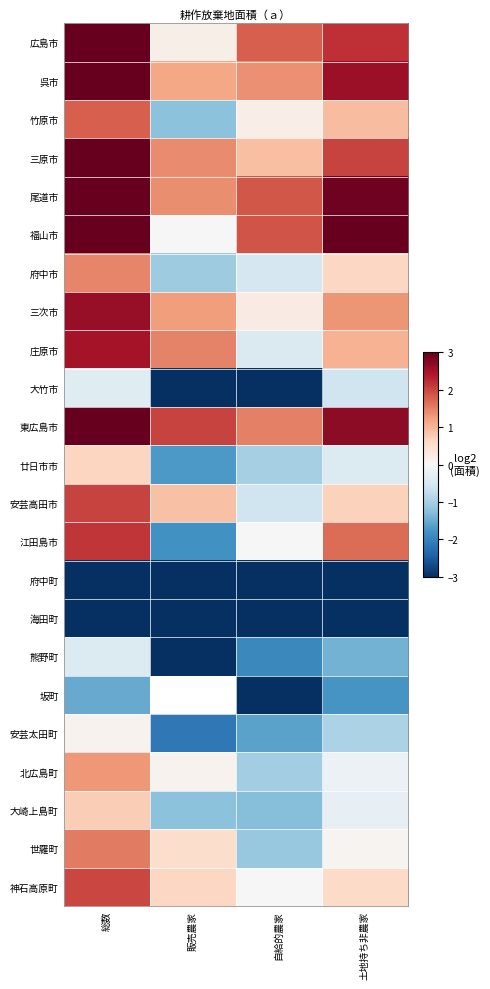

The value of 庄原市 at 土地持ち非農家 is 0.5. True or false?

False